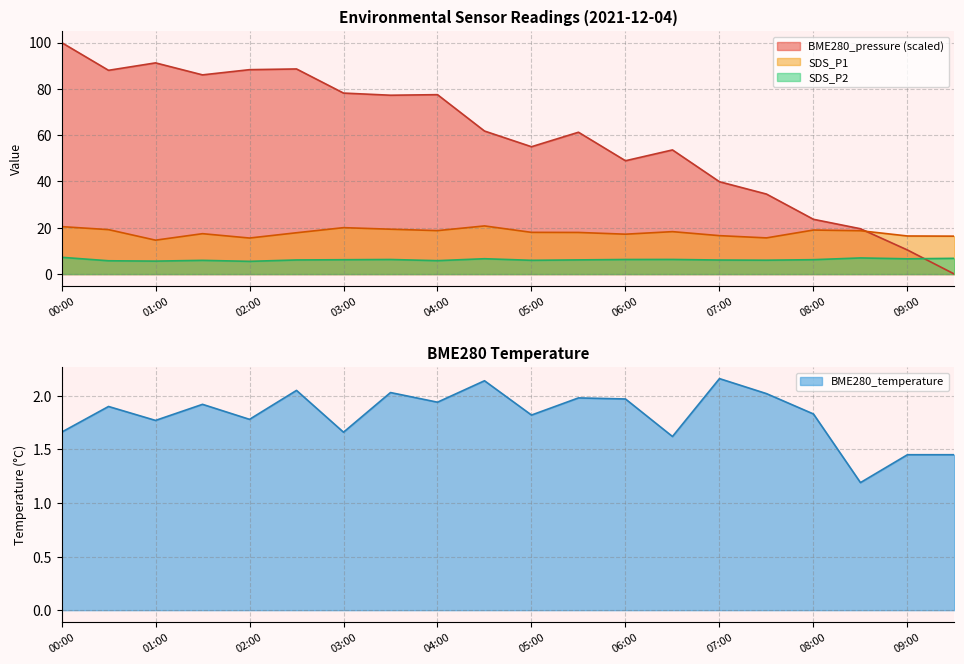

At which label does BME280_temperature reach its minimum?

08:30